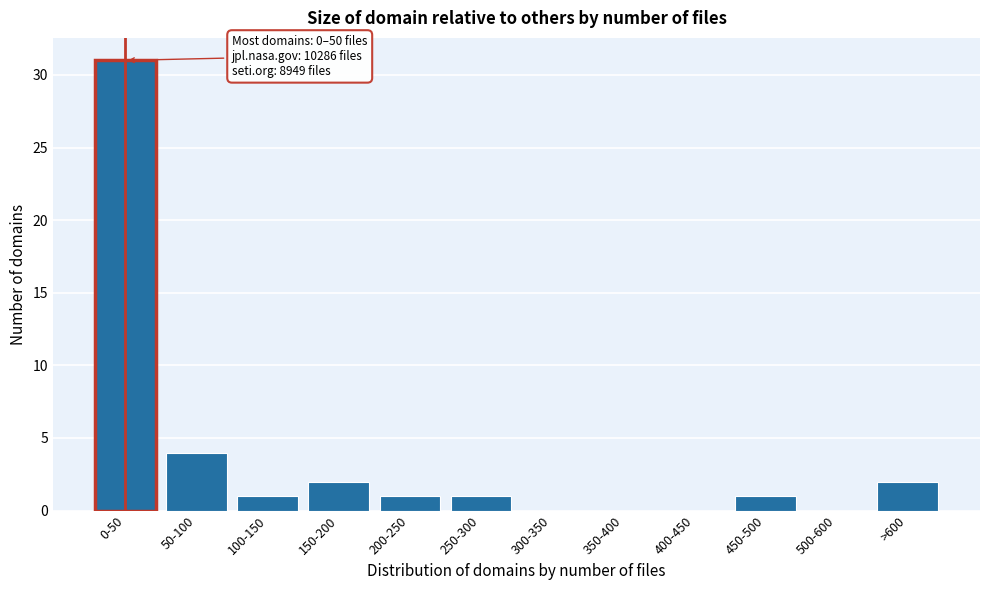

Reading right to left, transcribe all the data shown in this chart.

>600=2	500-600=0	450-500=1	400-450=0	350-400=0	300-350=0	250-300=1	200-250=1	150-200=2	100-150=1	50-100=4	0-50=31